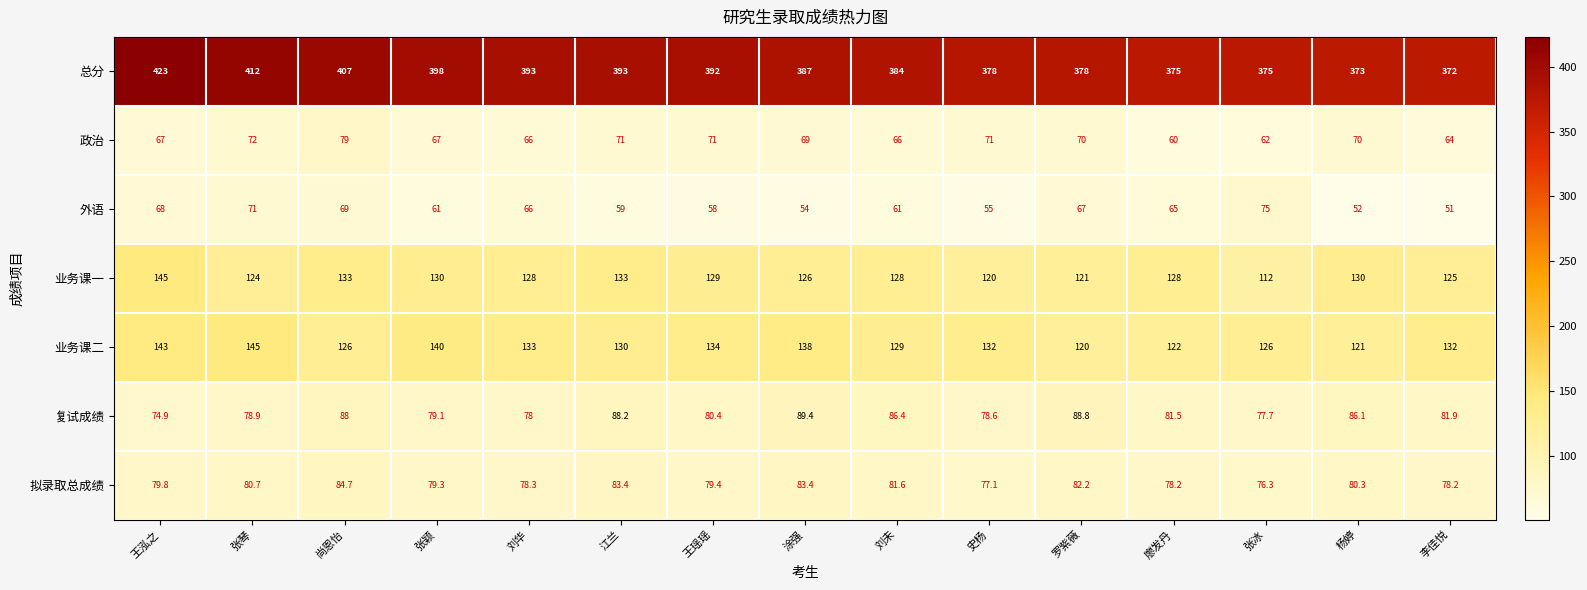

Which category has the lowest value across all series?

李佳悦